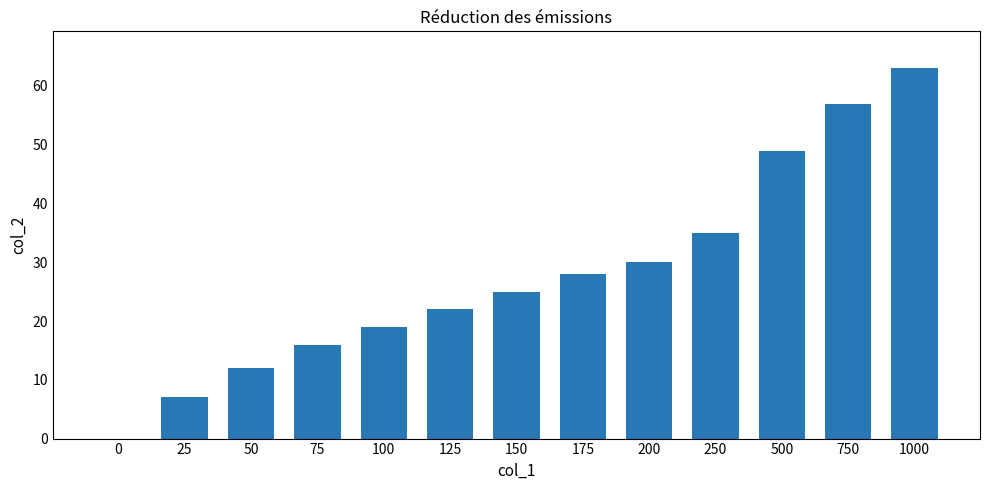

At which label is the value closest to 31?

200